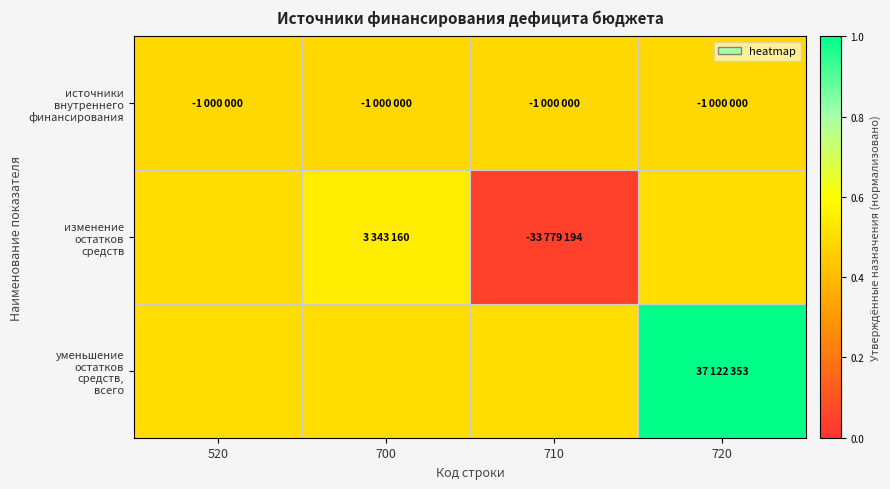

At how many categories does at least one series exceed 0?

4